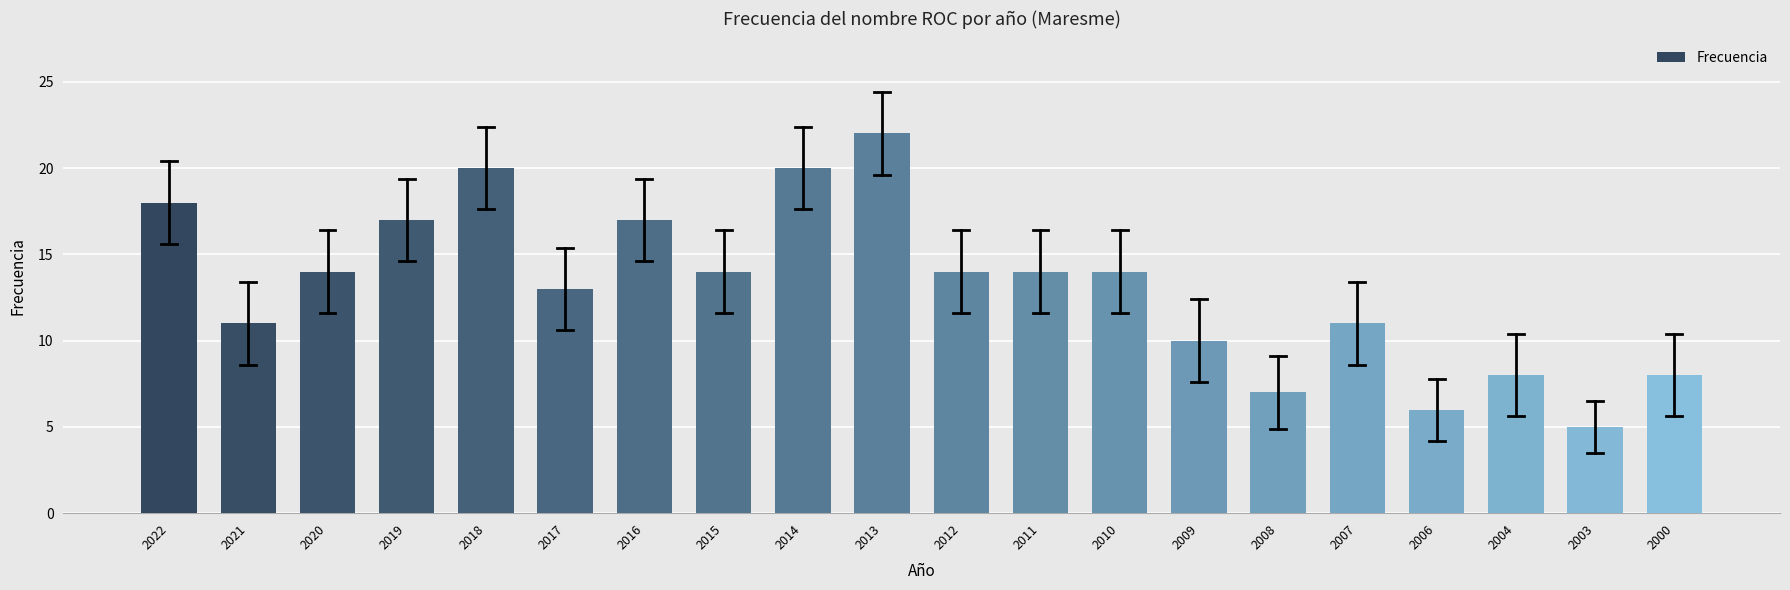

Reading right to left, what are all the values shown in this chart?

2000=8	2003=5	2004=8	2006=6	2007=11	2008=7	2009=10	2010=14	2011=14	2012=14	2013=22	2014=20	2015=14	2016=17	2017=13	2018=20	2019=17	2020=14	2021=11	2022=18